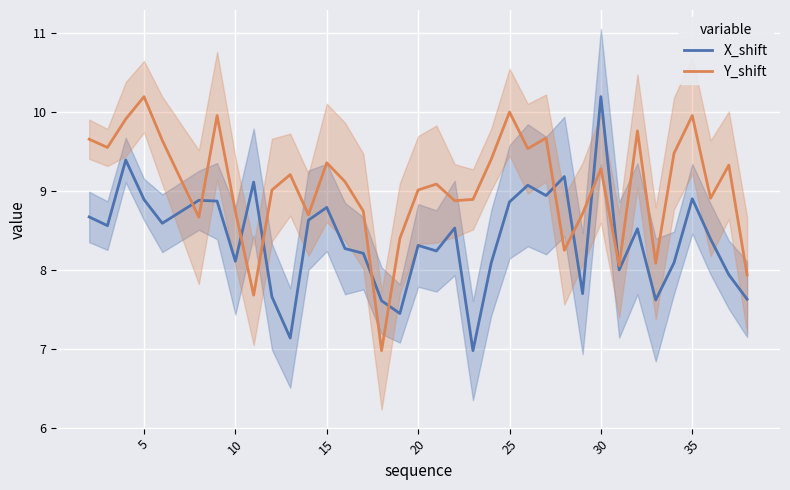

After their last crossing, which series has the higher values: X_shift or Y_shift?

Y_shift